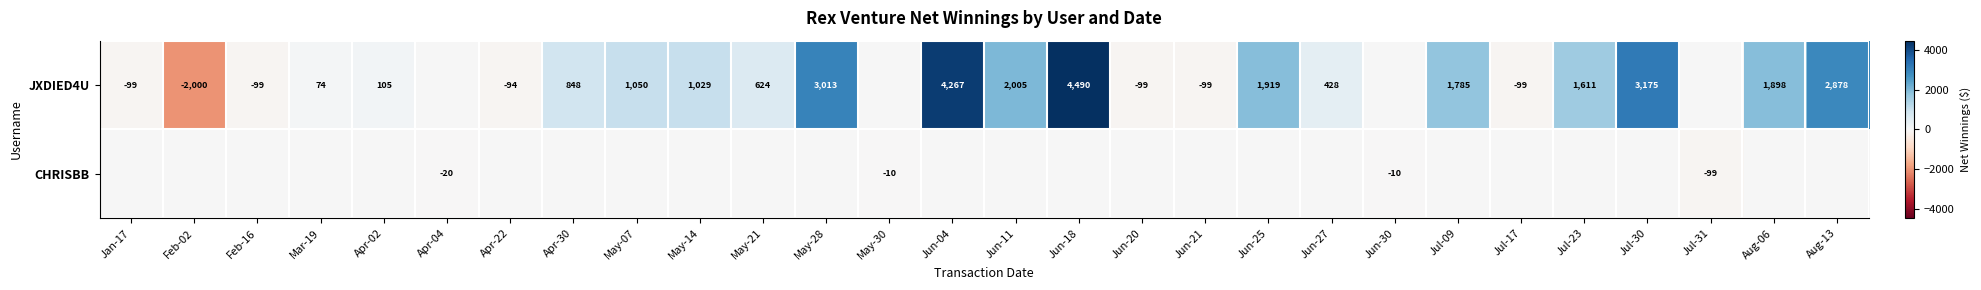

Is it true that JXDIED4U equals -94 at Apr-22?

True